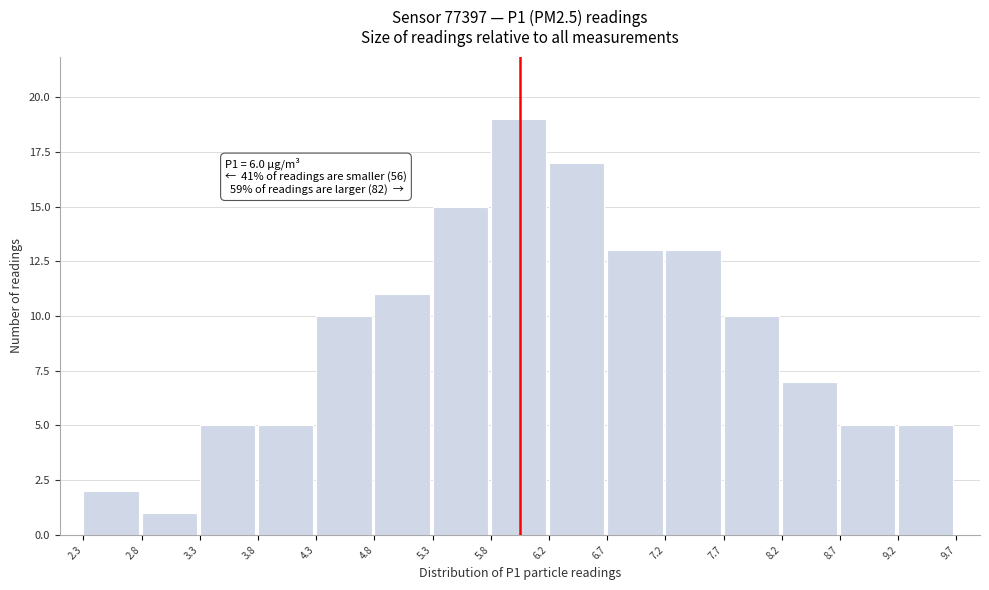

Which range on the x-axis has the tallest bar?

5.8 to 6.2